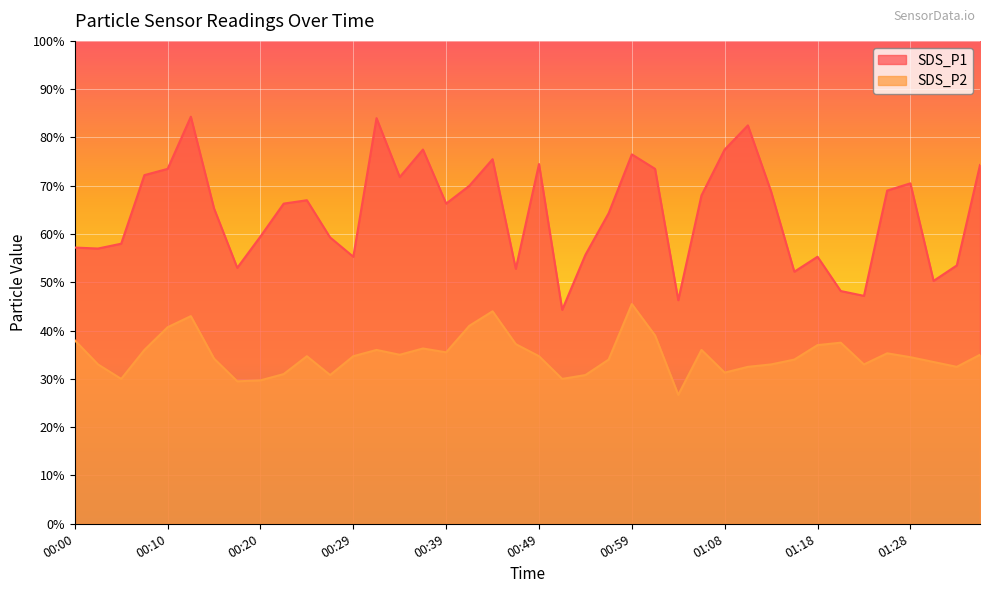

Is the value of SDS_P1 at 01:08 greater than the value of SDS_P2 at 01:18?

Yes